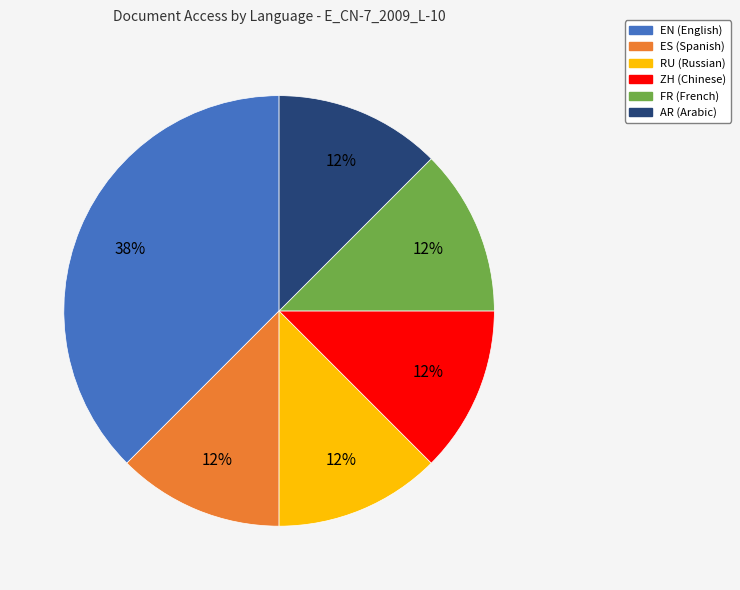

Is the sum of RU and ZH greater than half?

No